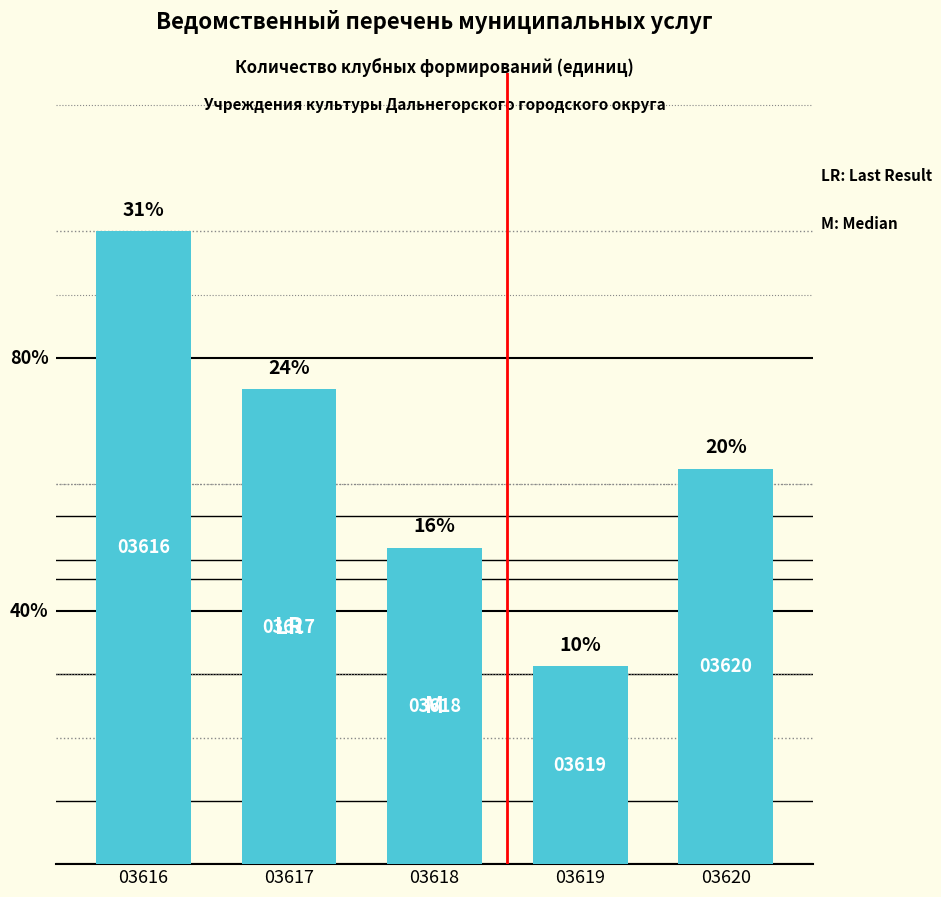

Are the bars horizontal?

No